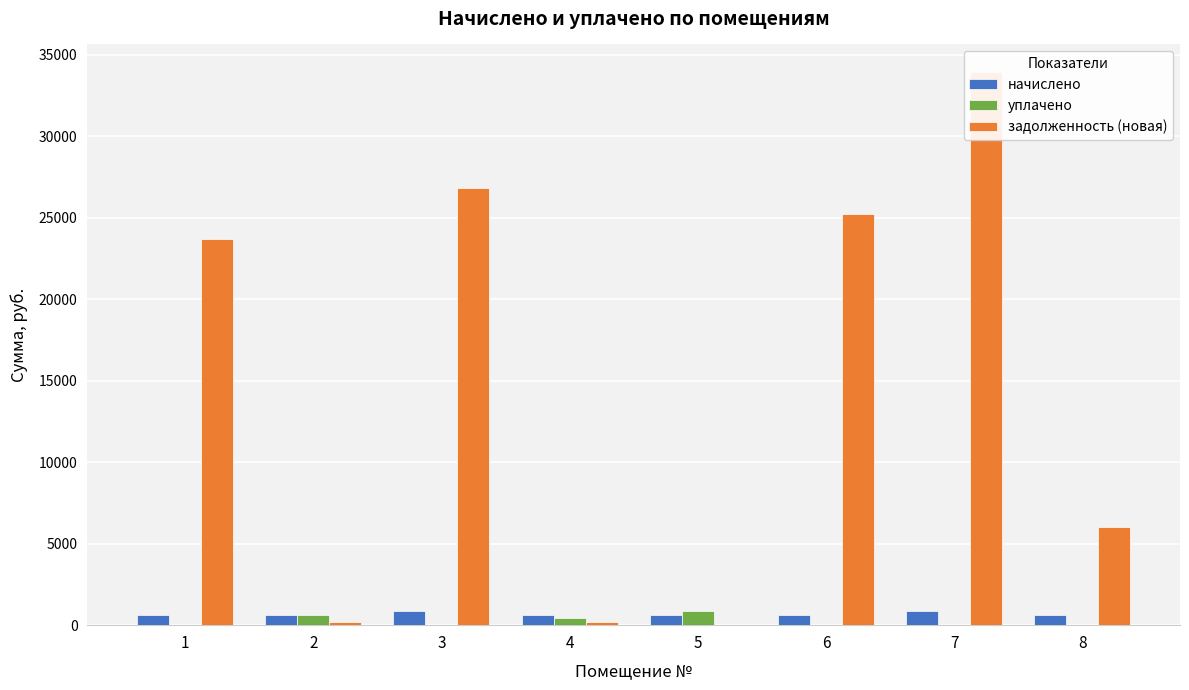

What are all the series names shown in the legend?

начислено, уплачено, задолженность (новая)